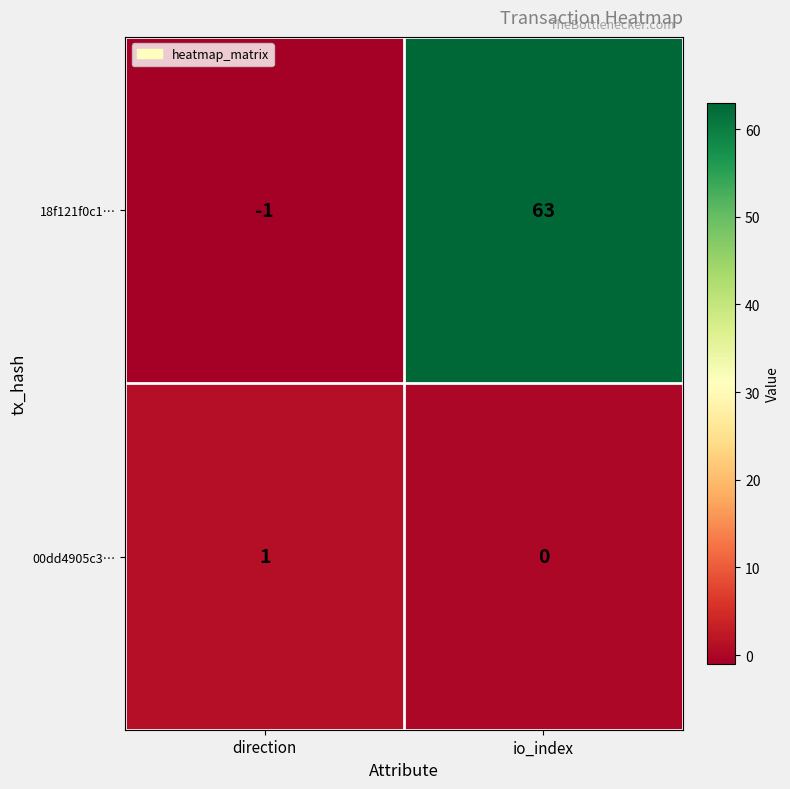

List the series in order of their peak value, highest first.

18f121f0c1…, 00dd4905c3…